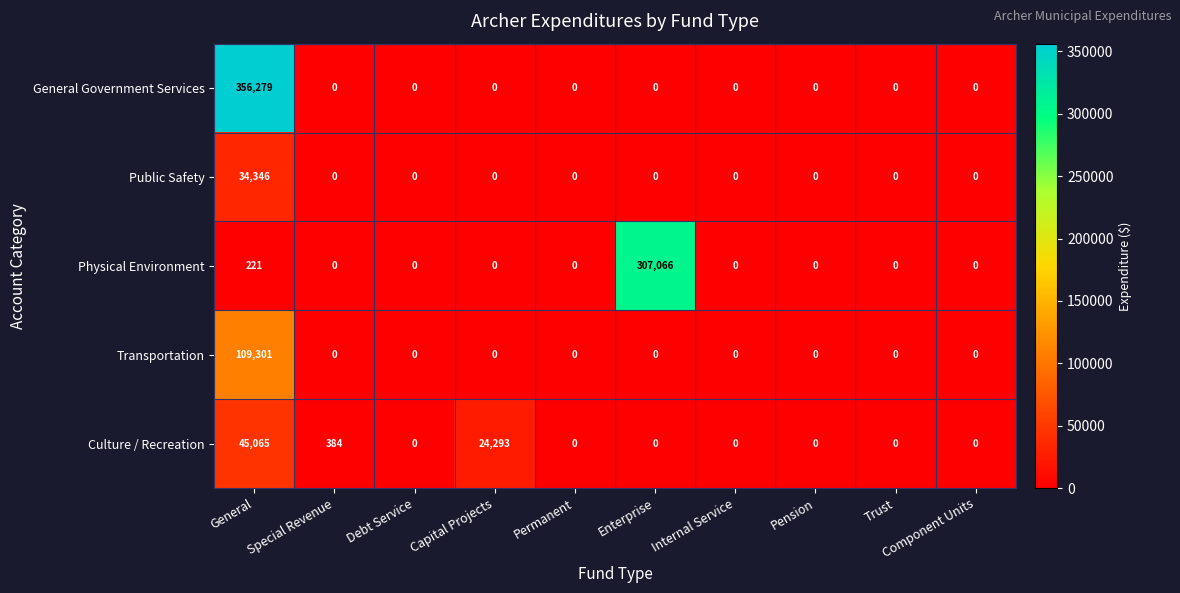

What is the spread (max minus min) of values at Capital Projects?

24293